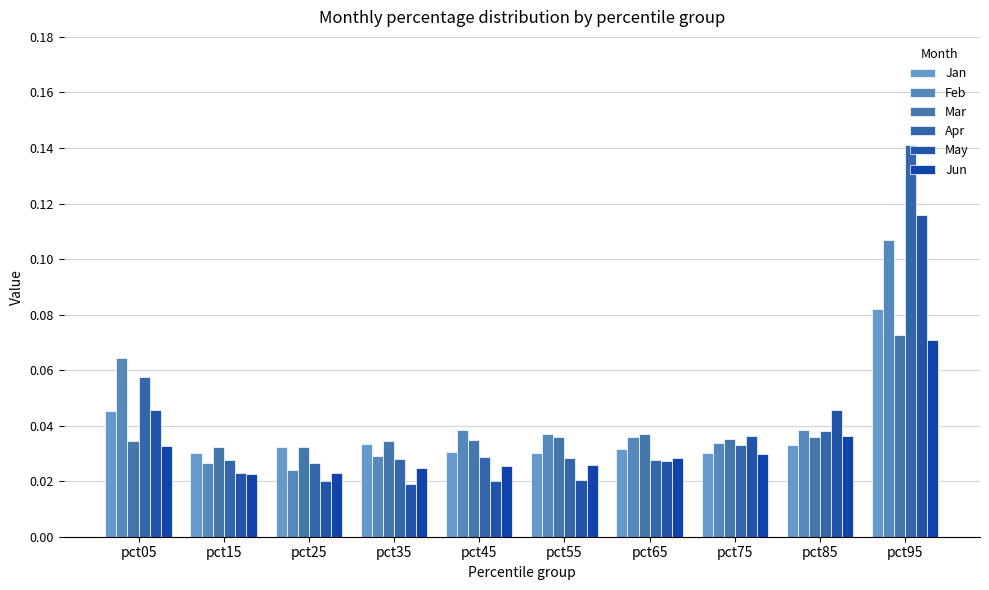

The Jun series shows 0.0 at pct35. True or false?

True